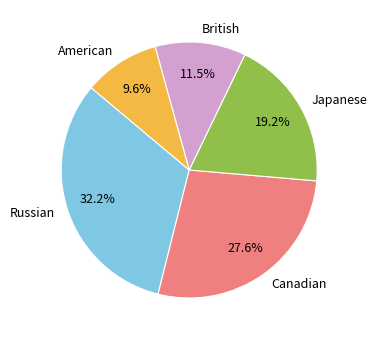

Which category has the smallest portion of the pie?

American